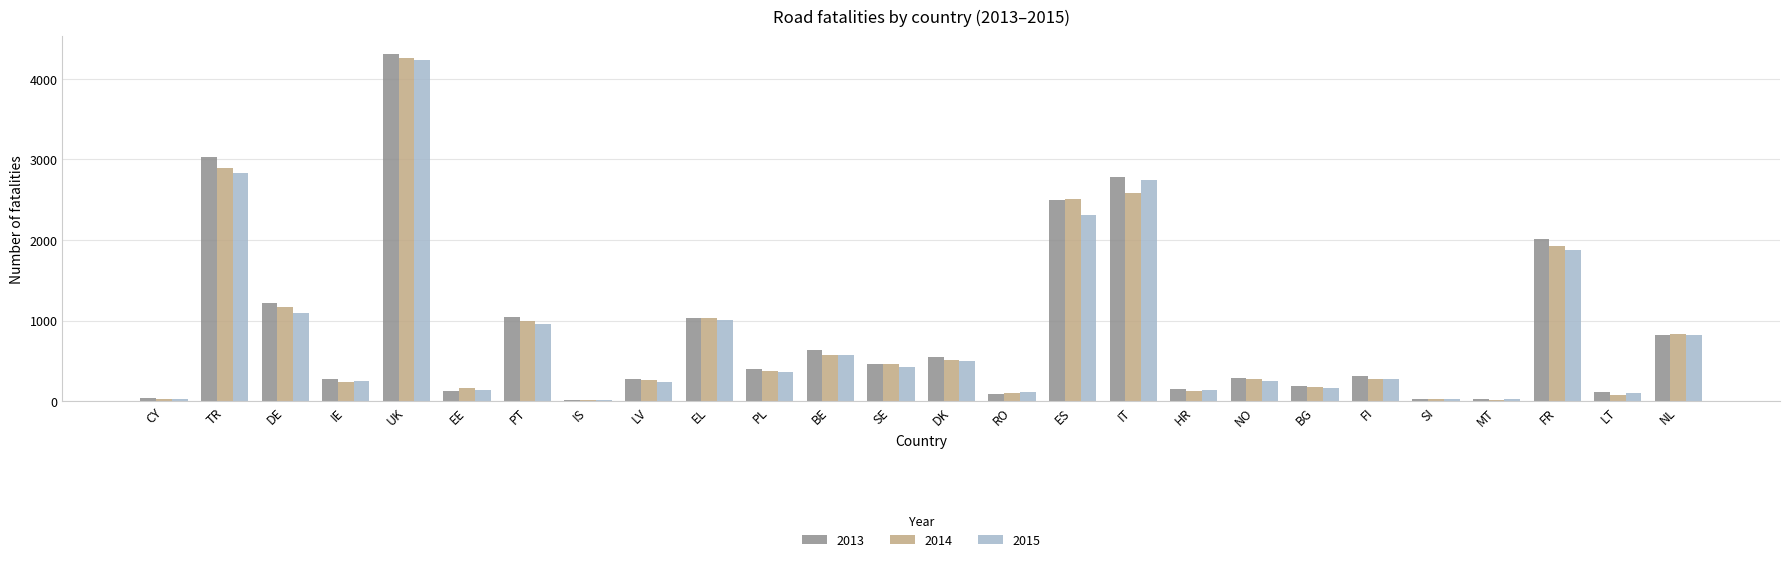

The value of 2015 at EE is 139. True or false?

True